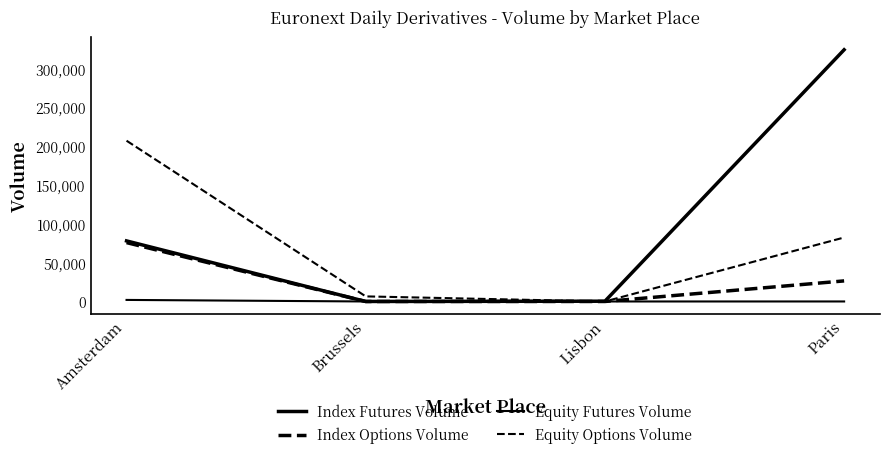

Read the Index Options Volume value at Amsterdam.

75858